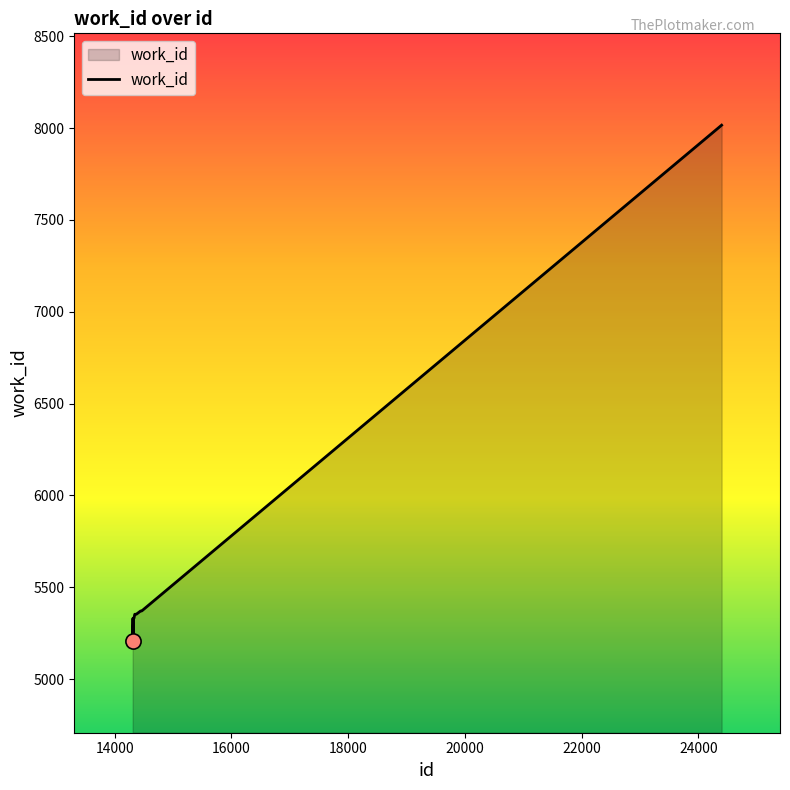

What is the difference between the maximum and minimum values?

2808